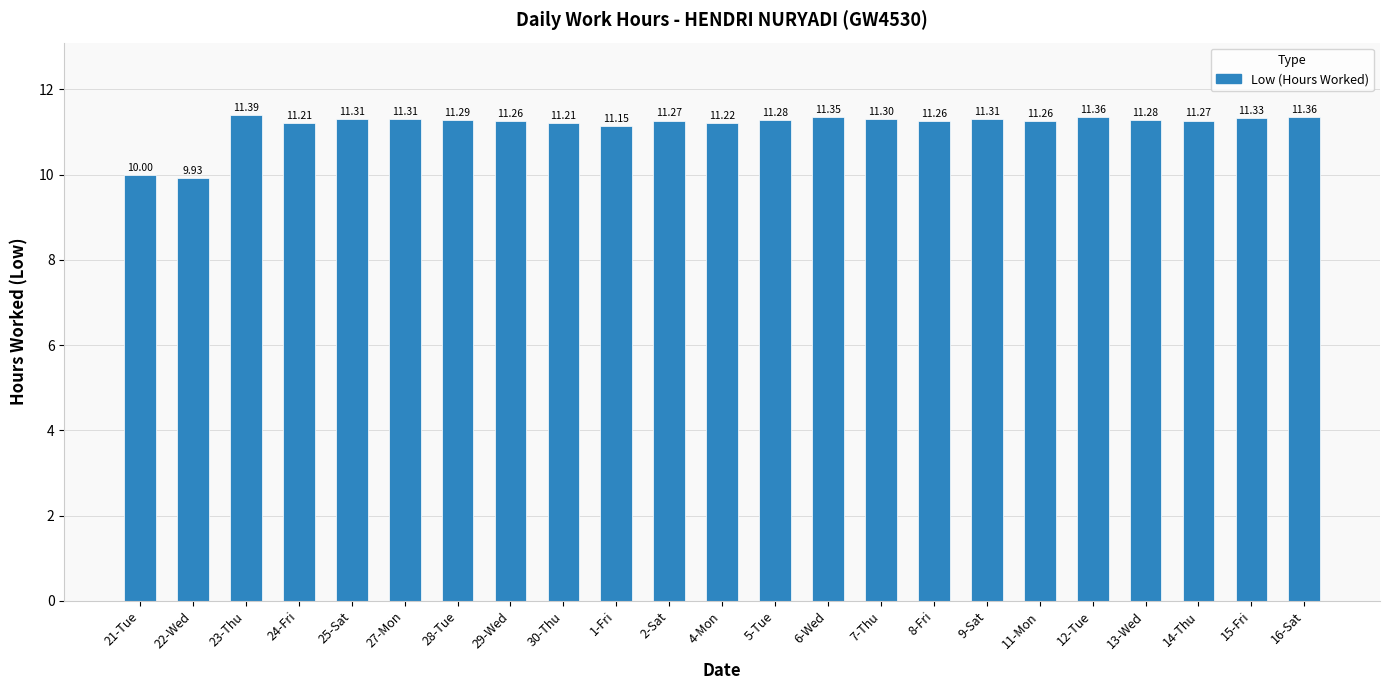

True or false: the data shows 3.0 at 12-Tue.

False